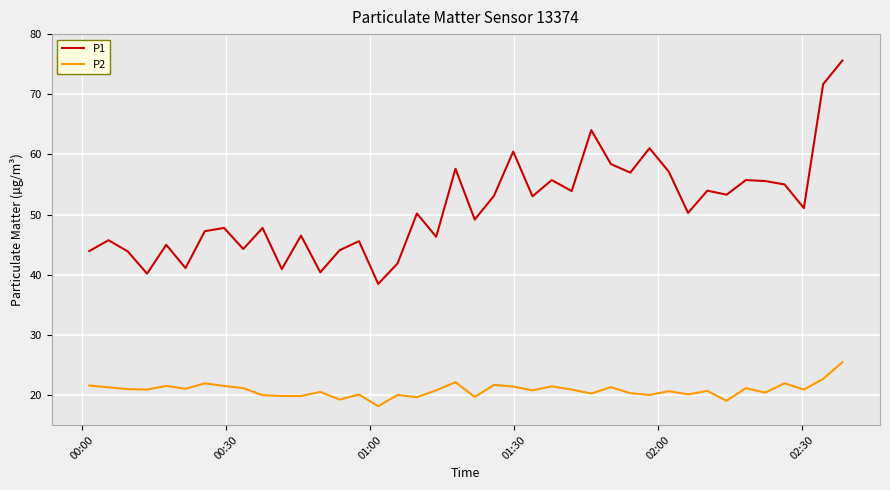

What is the sum of all P2 values?

832.5